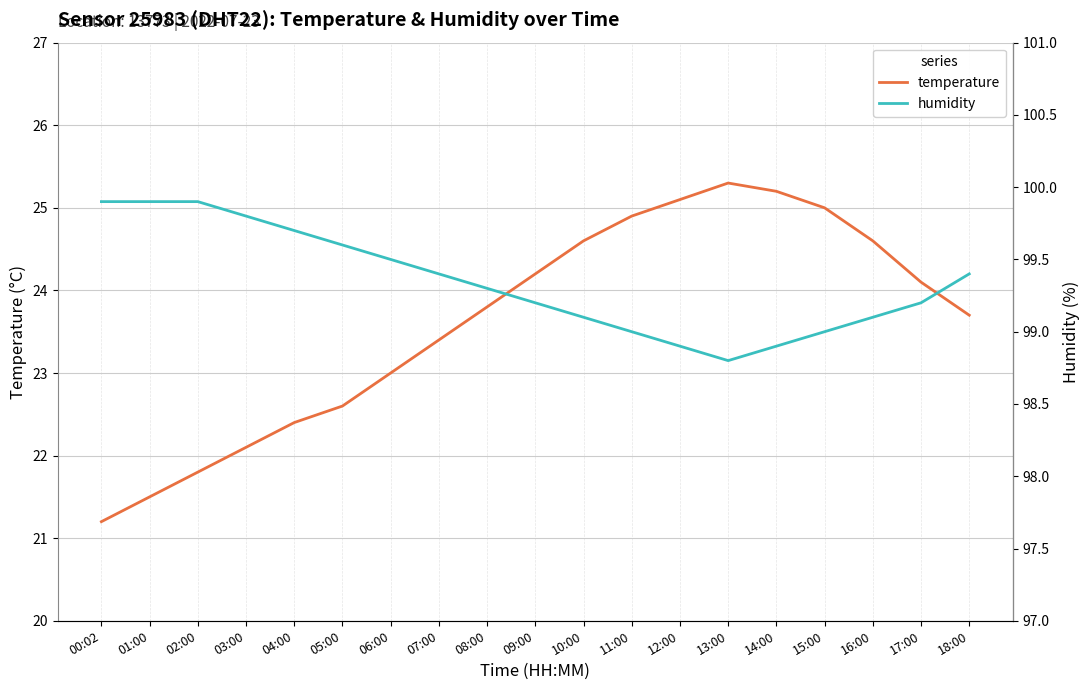

How many lines are shown in the chart?

2